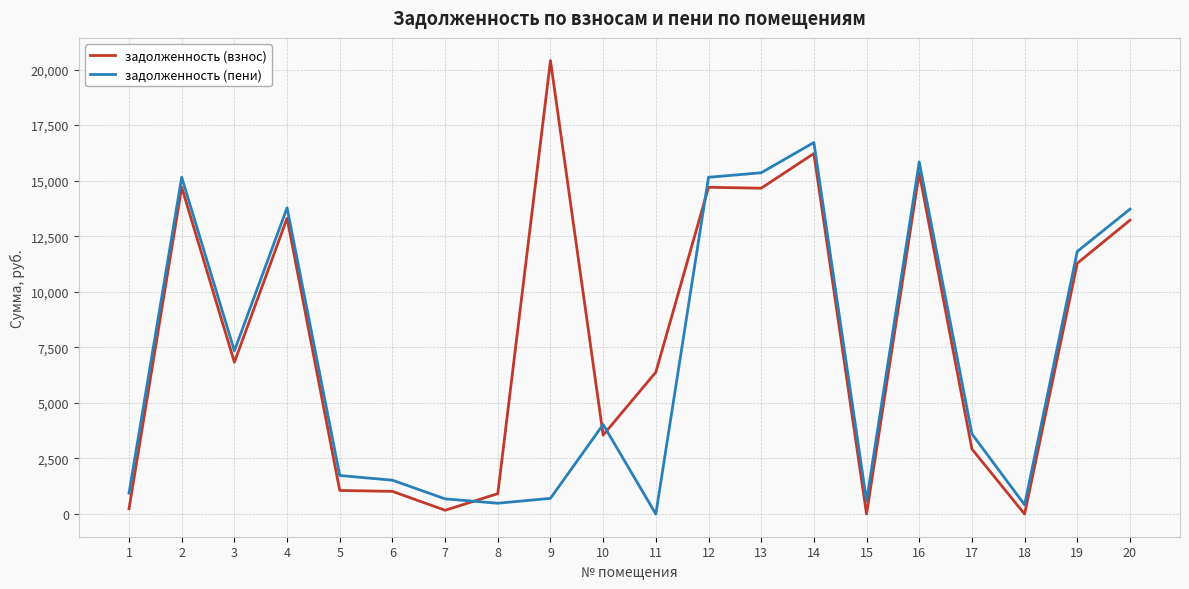

Which series has the widest spread of values?

задолженность (взнос)